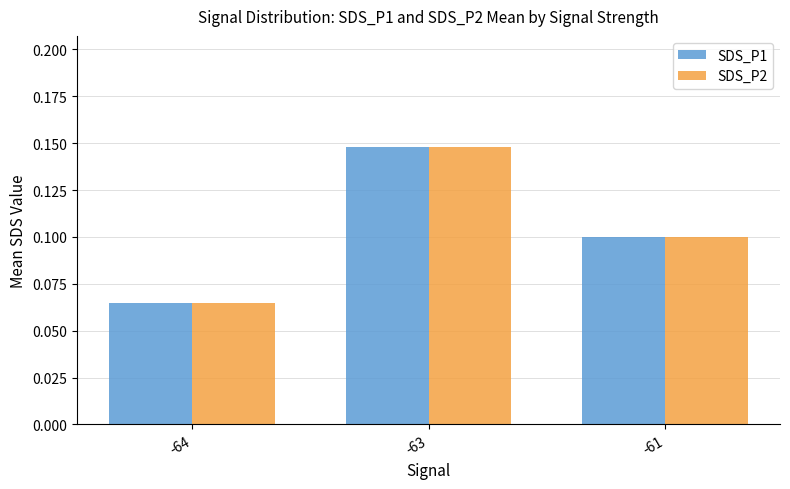

At which category is the sum across all series the highest?

-63